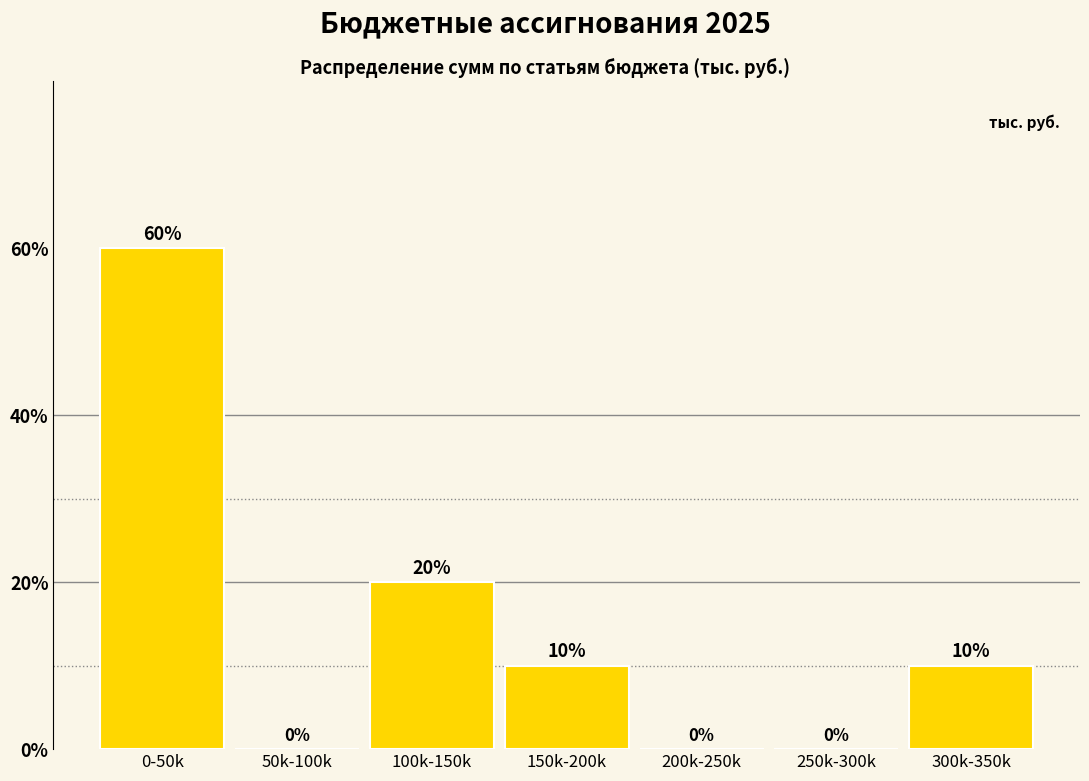

Reading left to right, transcribe all the data shown in this chart.

0-50k=60	50k-100k=0	100k-150k=20	150k-200k=10	200k-250k=0	250k-300k=0	300k-350k=10